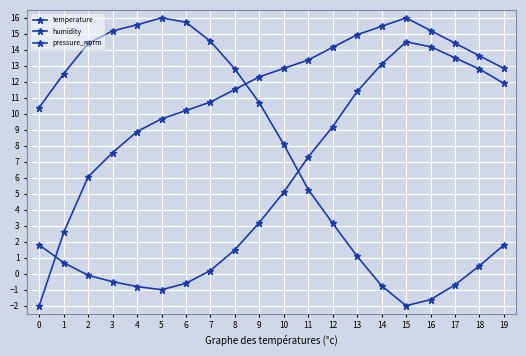

How many values in the humidity series are below 10?

10